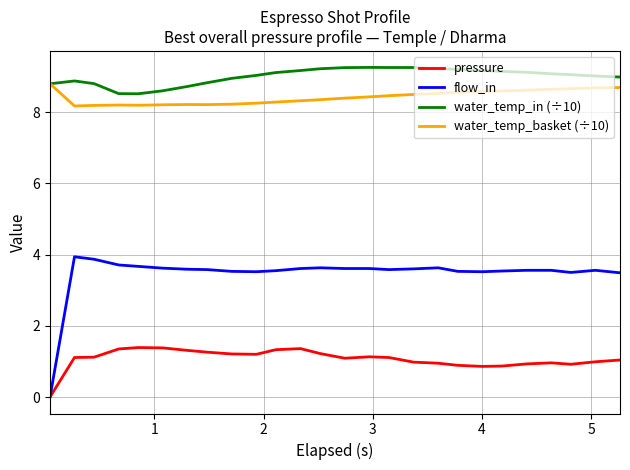

What is the greatest value displayed?

9.3